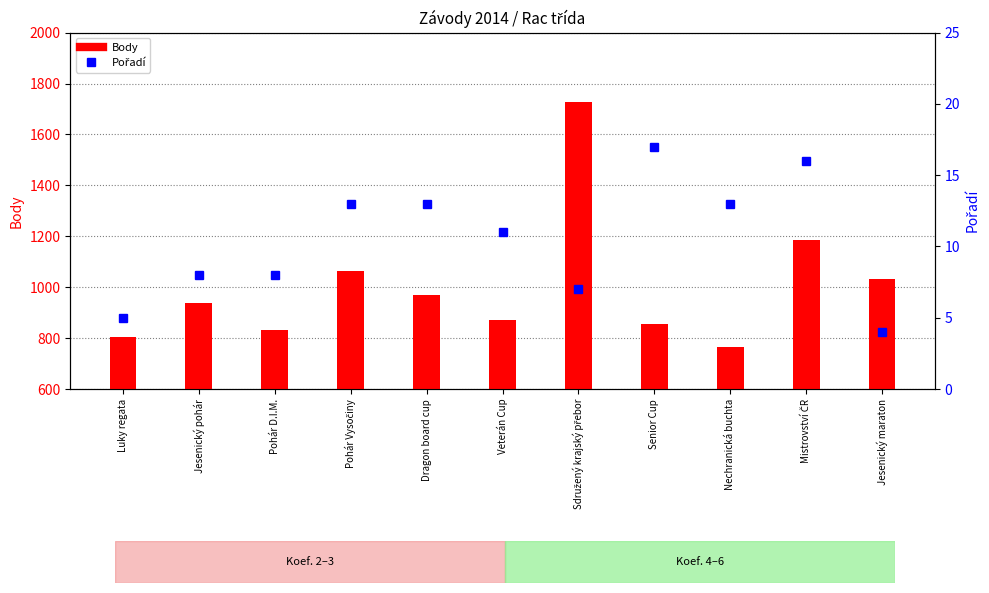

Which series has the widest spread of values?

Body